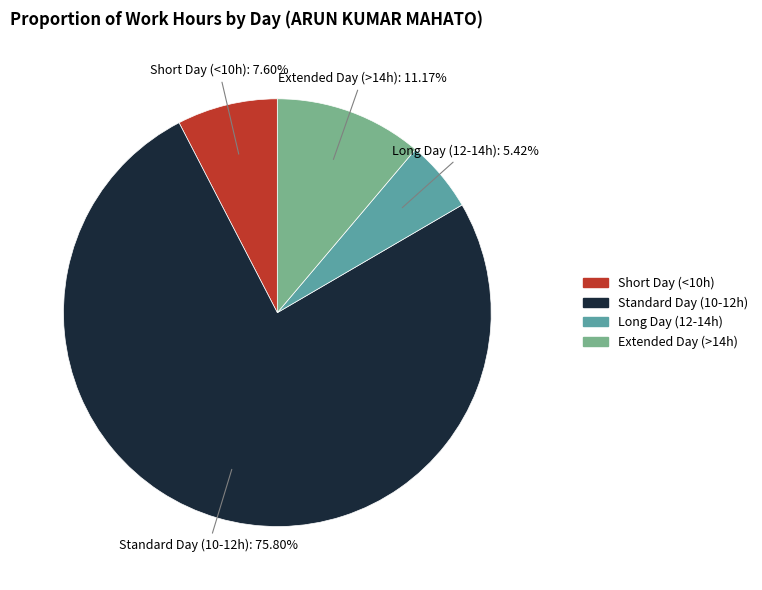

Does any single category account for the majority?

Yes